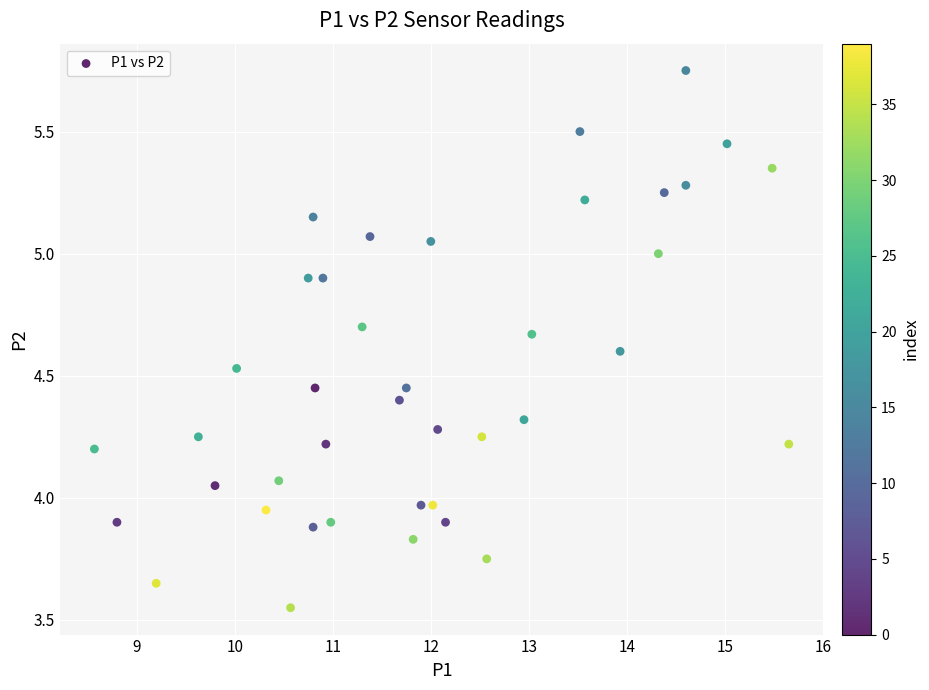

What is the range of X values (max minus min)?

7.1